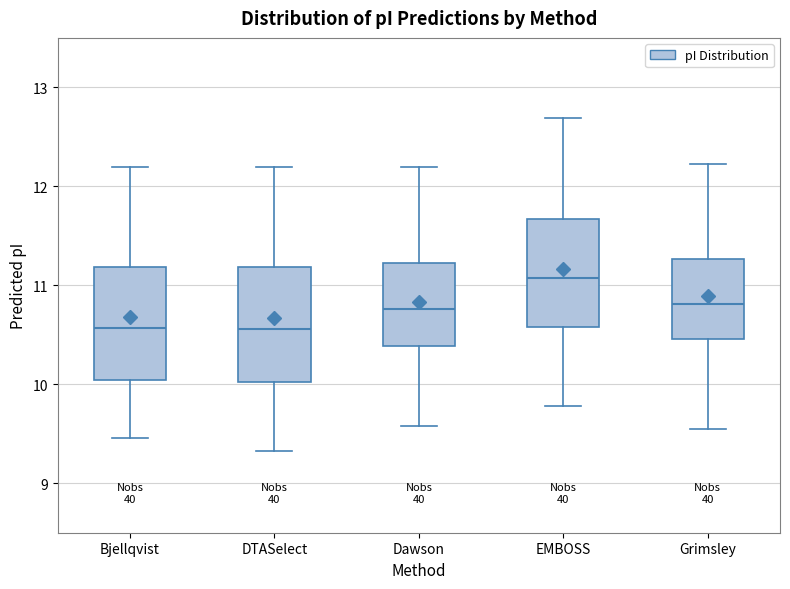

Reading left to right, read every box against the y-axis: the position of its median line, the range the box covers, and the ends of its whiskers. The values are not printed on the chart, so give them approximately, as read against the axis.

Bjellqvist: median 10.6, box 10.0 to 11.2, whiskers 9.5 to 12.2
DTASelect: median 10.6, box 10.0 to 11.2, whiskers 9.3 to 12.2
Dawson: median 10.8, box 10.4 to 11.2, whiskers 9.6 to 12.2
EMBOSS: median 11.1, box 10.6 to 11.7, whiskers 9.8 to 12.7
Grimsley: median 10.8, box 10.5 to 11.3, whiskers 9.5 to 12.2